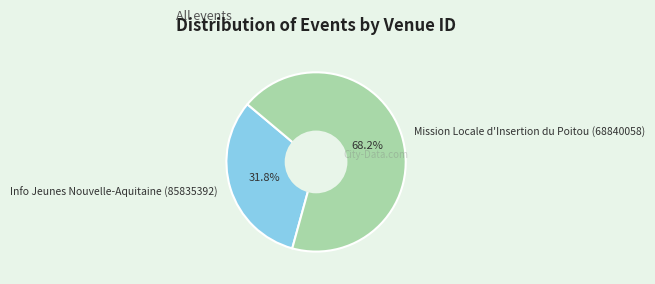

How much of the chart is everything except Mission Locale d'Insertion du Poitou (68840058)?

31.8%